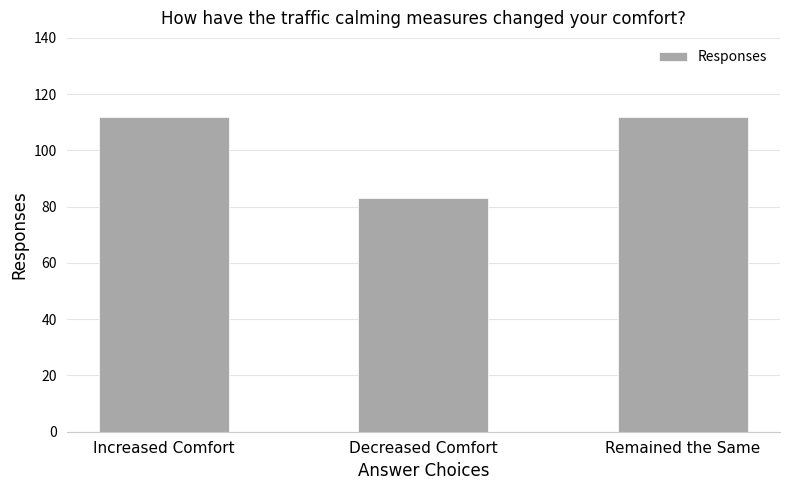

What is the difference between the values at Decreased Comfort and Increased Comfort?

29